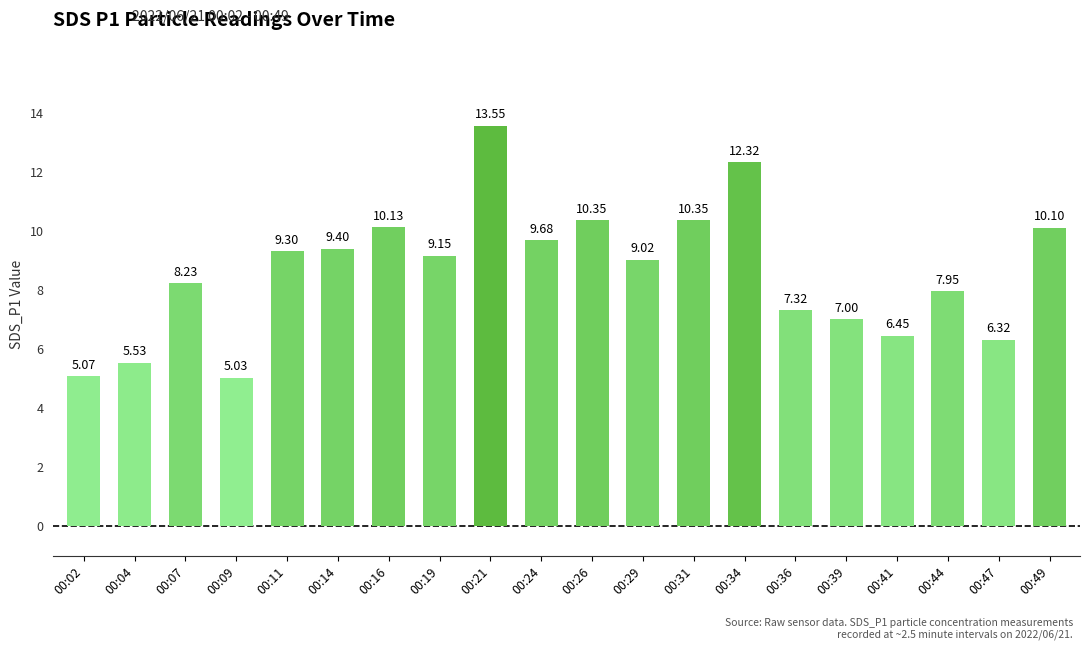

Where is the data nearest to the value 9?

00:29